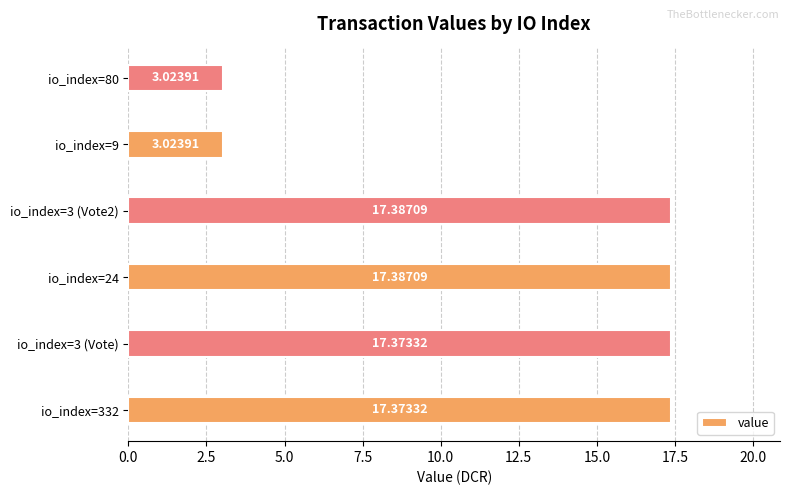

Count the number of data series in this chart.

1